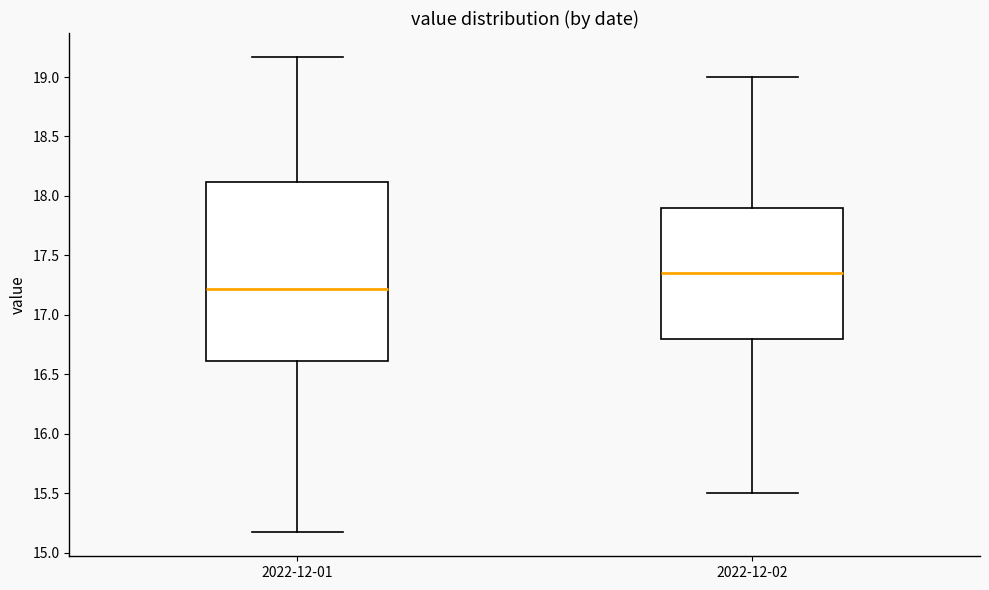

Reading left to right, transcribe this box plot: for each box, give where its median line is, the range the box spans, and where its two whiskers end, as read against the y-axis. The values are not printed on the chart, so give them approximately, as read against the axis.

2022-12-01: median 17.20, box 16.60 to 18.10, whiskers 15.15 to 19.15
2022-12-02: median 17.35, box 16.80 to 17.90, whiskers 15.50 to 19.00